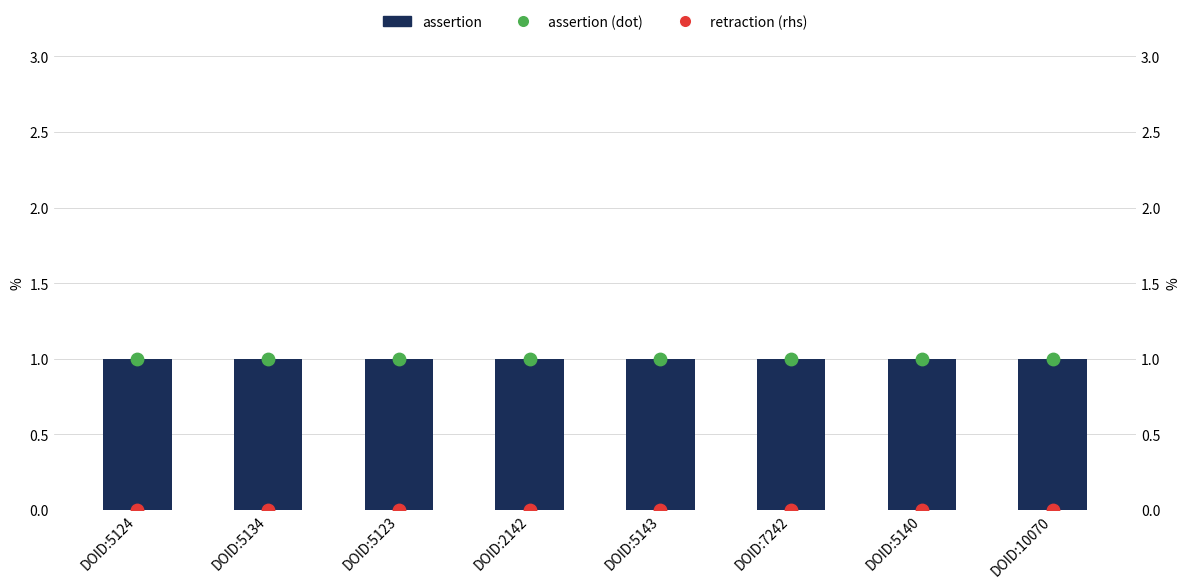

At how many categories does at least one series exceed 0?

8